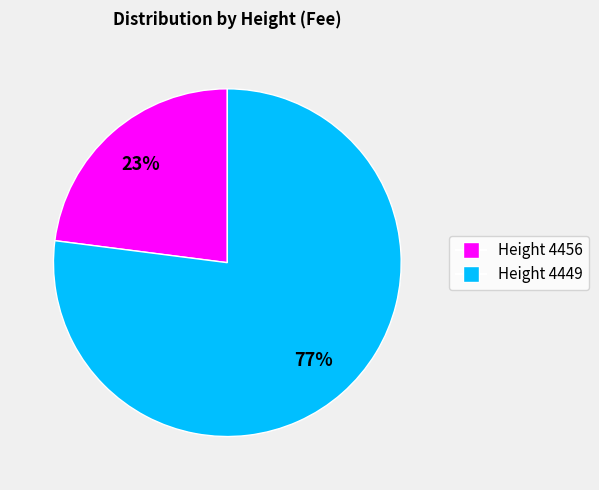

To the nearest percent, what is the difference between the largest and smallest slice percentages?

54%